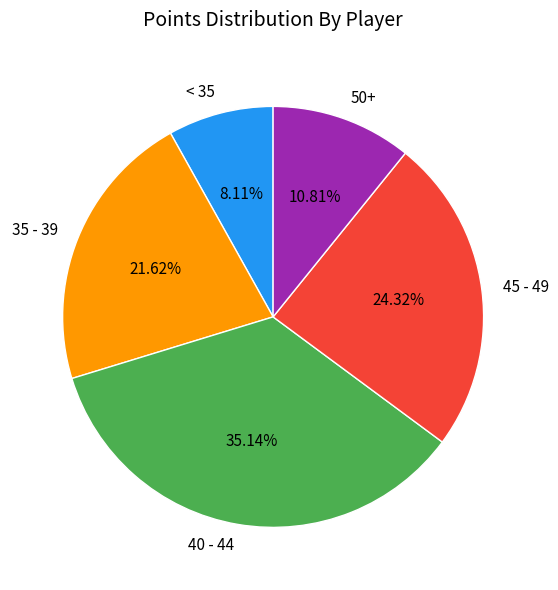

What is the ratio of the value at 50+ to the value at < 35?

1.3